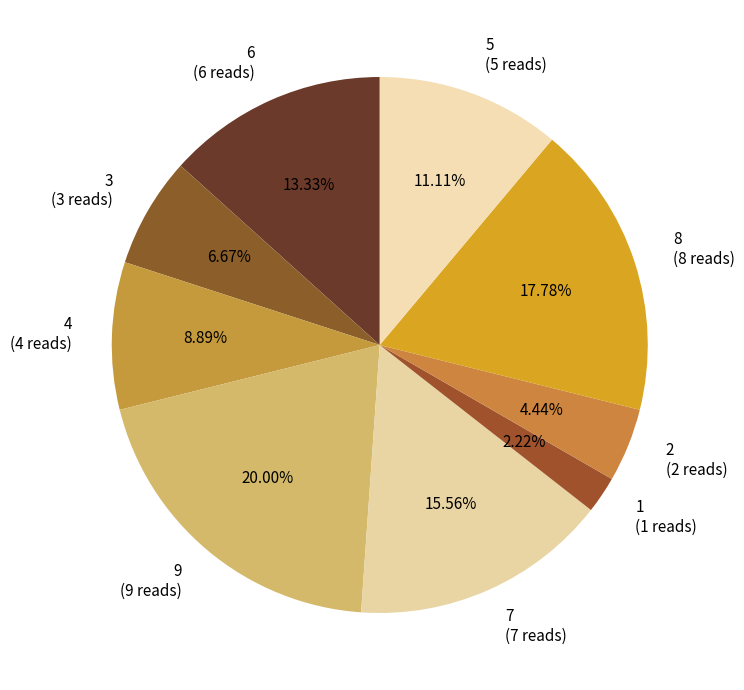

Count the number of slices in the pie.

9